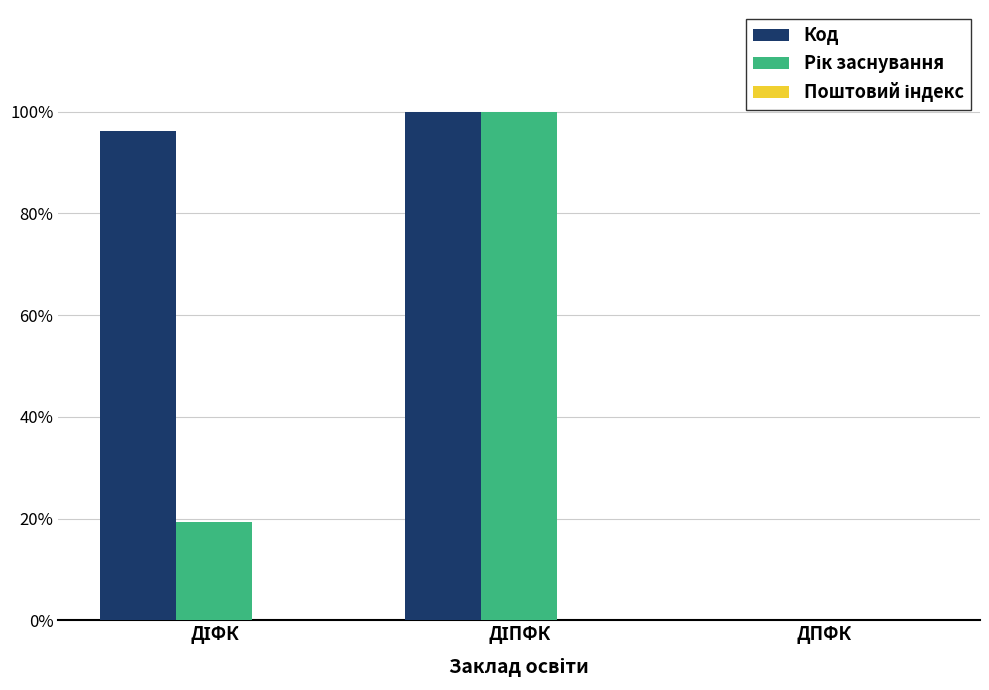

Rank the series by their maximum value, from highest to lowest.

Код, Рік заснування, Поштовий індекс